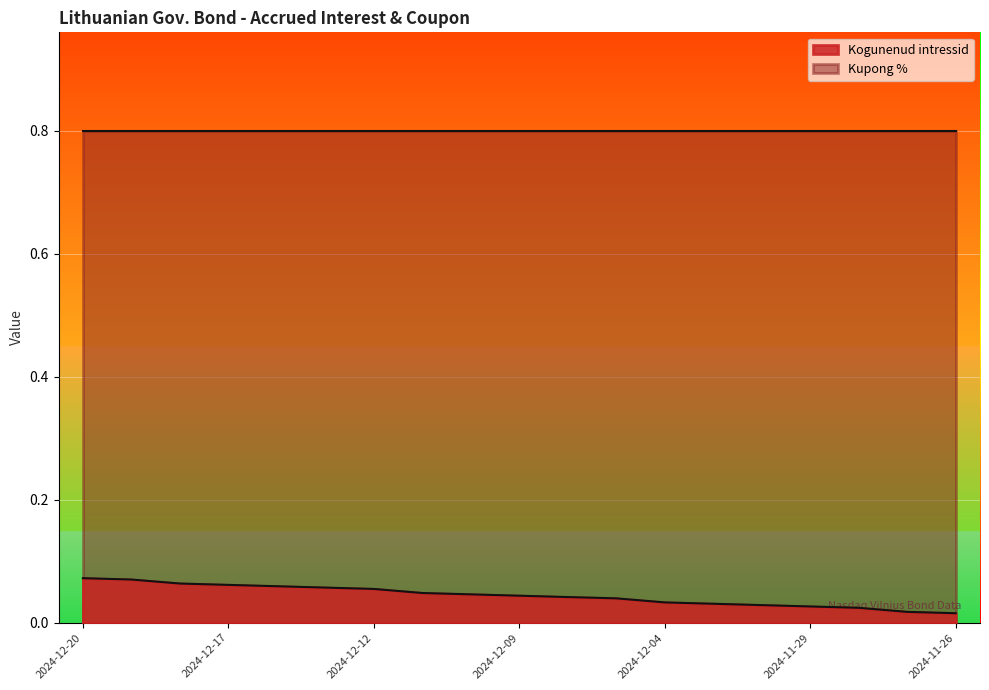

True or false: there are more than 2 points higher than both neighbors.

False